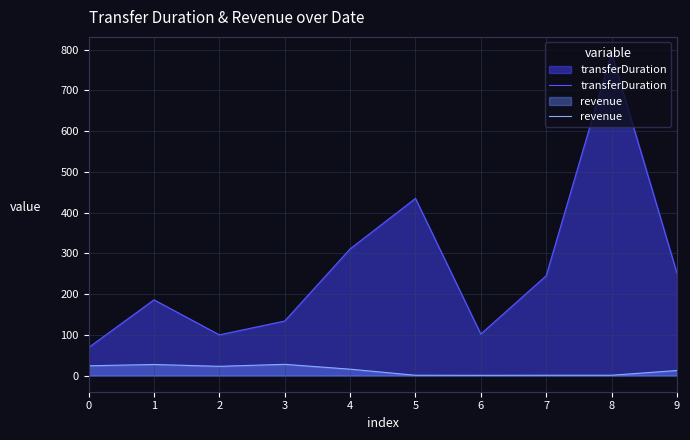

Where is transferDuration nearest to the value 430?

5